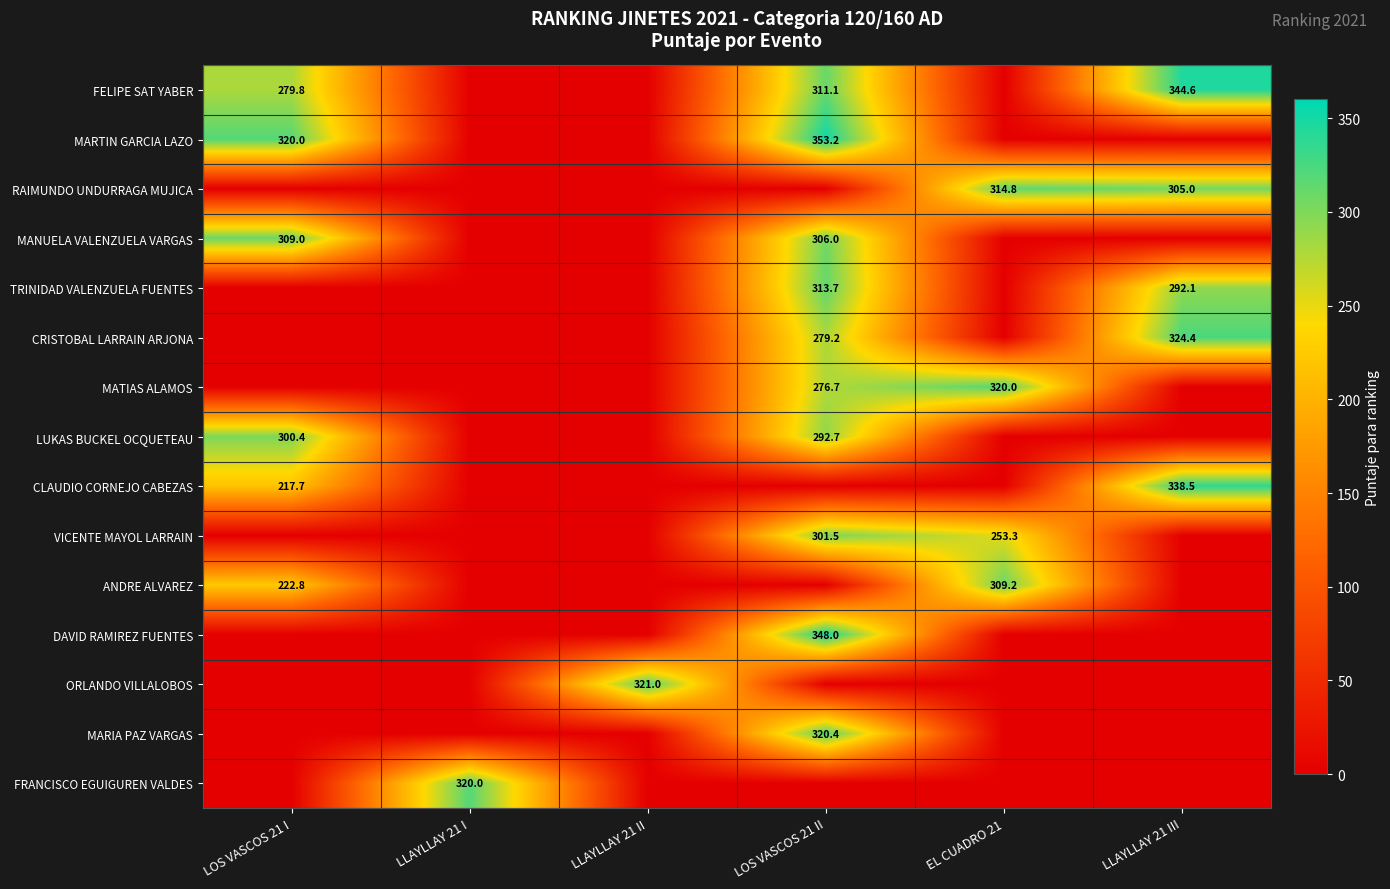

The DAVID RAMIREZ FUENTES series shows 495.0 at LOS VASCOS 21 II. True or false?

False